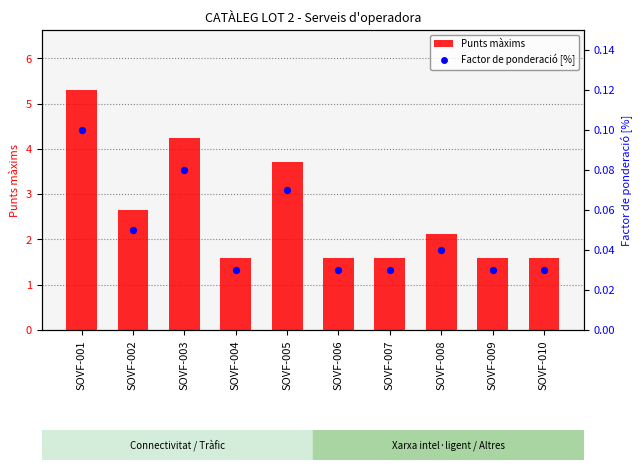

At how many categories does at least one series exceed 2?

5